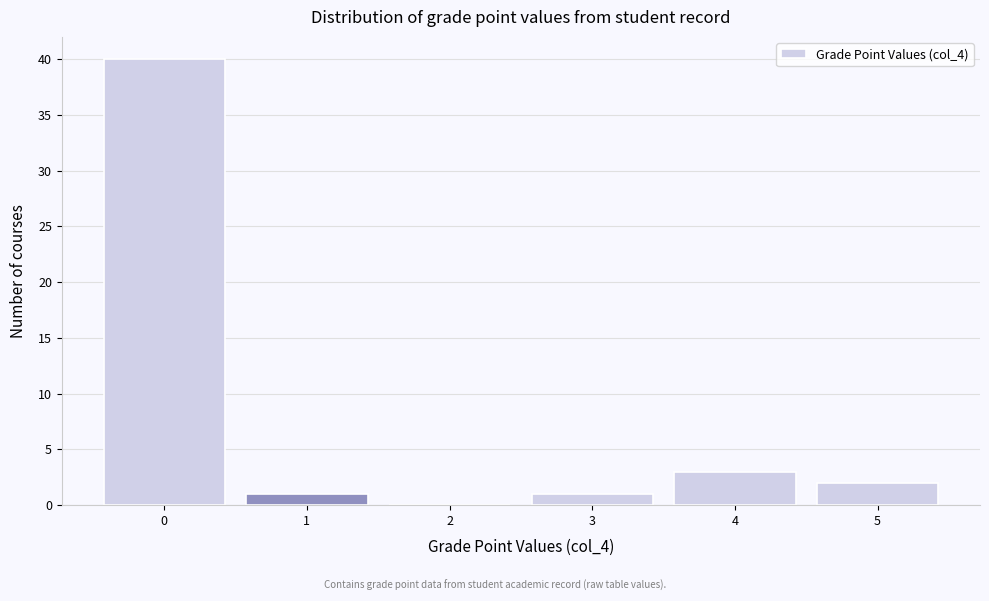

Reading left to right, extract all data points from this chart.

0=40	1=1	2=0	3=1	4=3	5=2